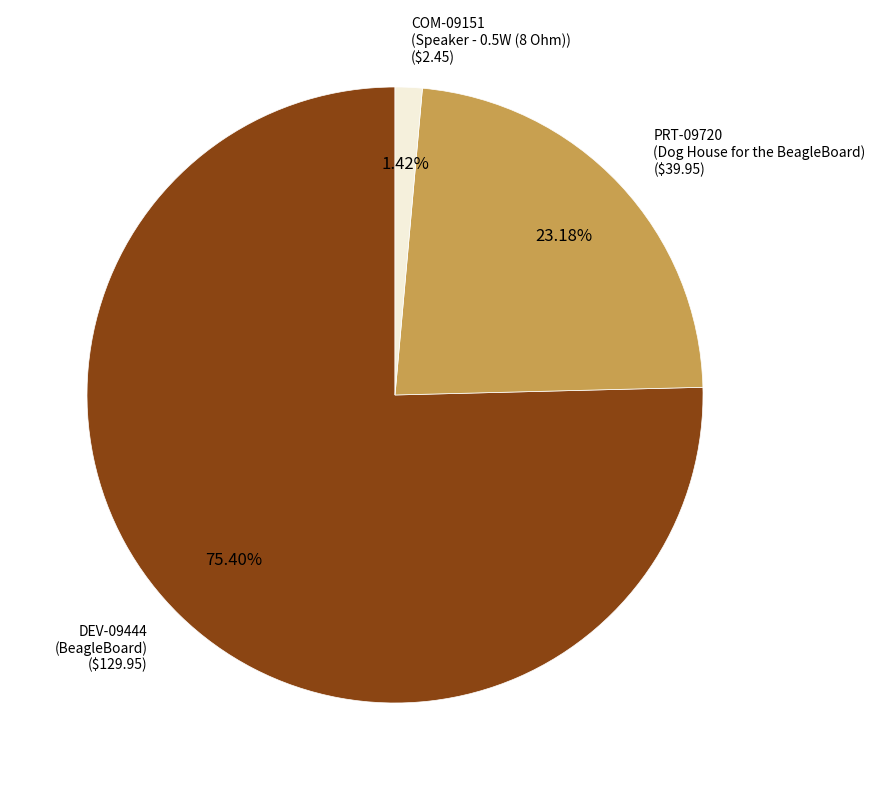

Combined, do COM-09151 (Speaker - 0.5W (8 Ohm)) and PRT-09720 (Dog House for the BeagleBoard) account for over 50%?

No